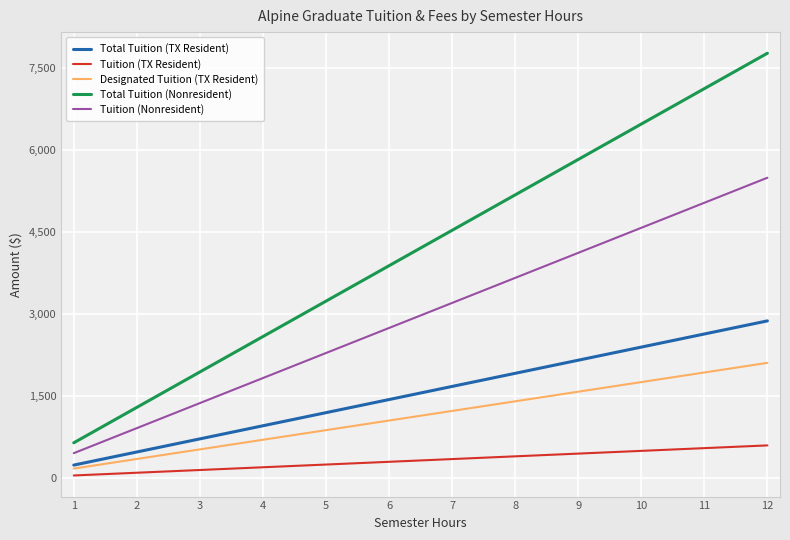

Reading right to left, extract all data points from this chart.

Total Tuition (TX Resident): 12=2877.6	11=2637.8	10=2398.0	9=2158.2	8=1918.4	7=1678.6	6=1438.8	5=1199.0	4=959.2	3=719.4	2=479.6	1=239.8
Tuition (TX Resident): 12=600.0	11=550.0	10=500.0	9=450.0	8=400.0	7=350.0	6=300.0	5=250.0	4=200.0	3=150.0	2=100.0	1=50.0
Designated Tuition (TX Resident): 12=2109.6	11=1933.8	10=1758.0	9=1582.2	8=1406.4	7=1230.6	6=1054.8	5=879.0	4=703.2	3=527.4	2=351.6	1=175.8
Total Tuition (Nonresident): 12=7773.6	11=7125.8	10=6478.0	9=5830.2	8=5182.4	7=4534.6	6=3886.8	5=3239.0	4=2591.2	3=1943.4	2=1295.6	1=647.8
Tuition (Nonresident): 12=5496.0	11=5038.0	10=4580.0	9=4122.0	8=3664.0	7=3206.0	6=2748.0	5=2290.0	4=1832.0	3=1374.0	2=916.0	1=458.0